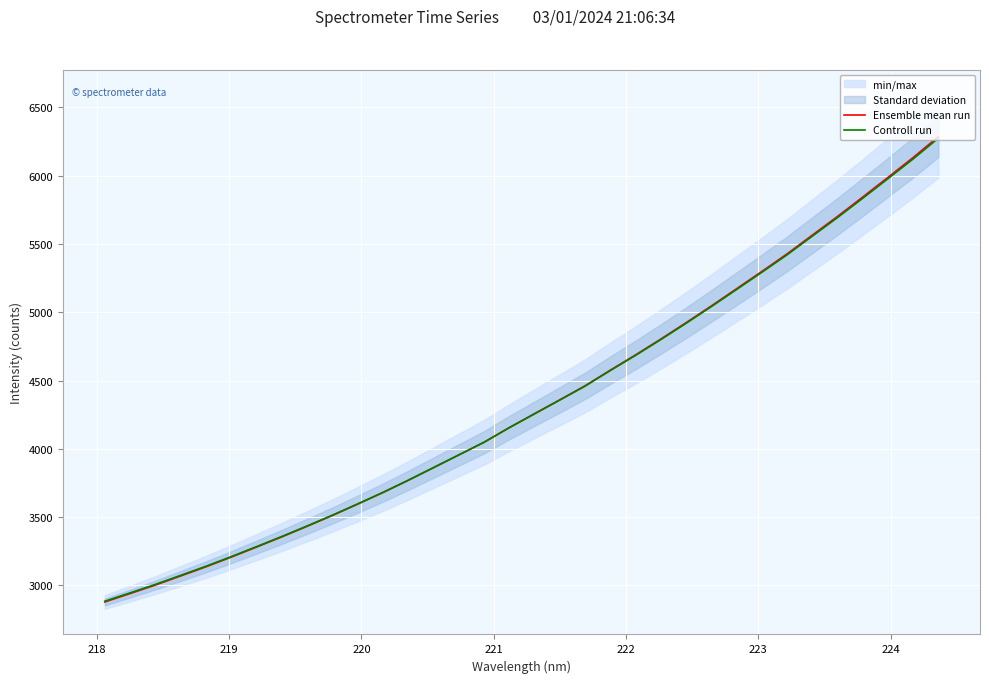

What is the lowest value of the Controll run series?

2883.8